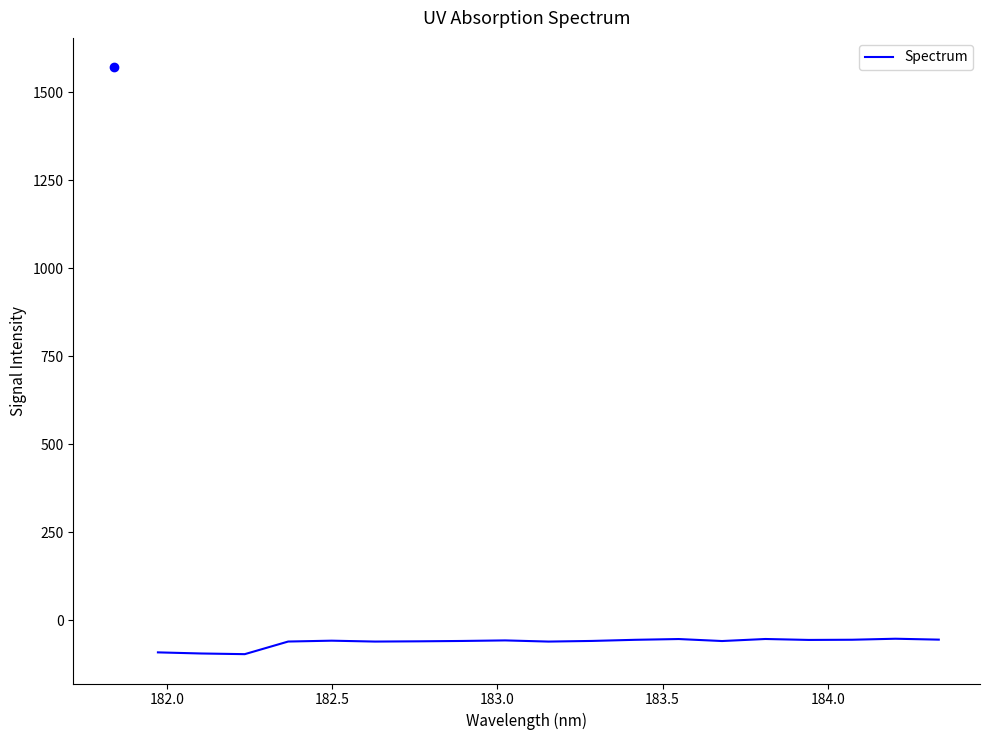

What is the greatest value displayed?

-53.0